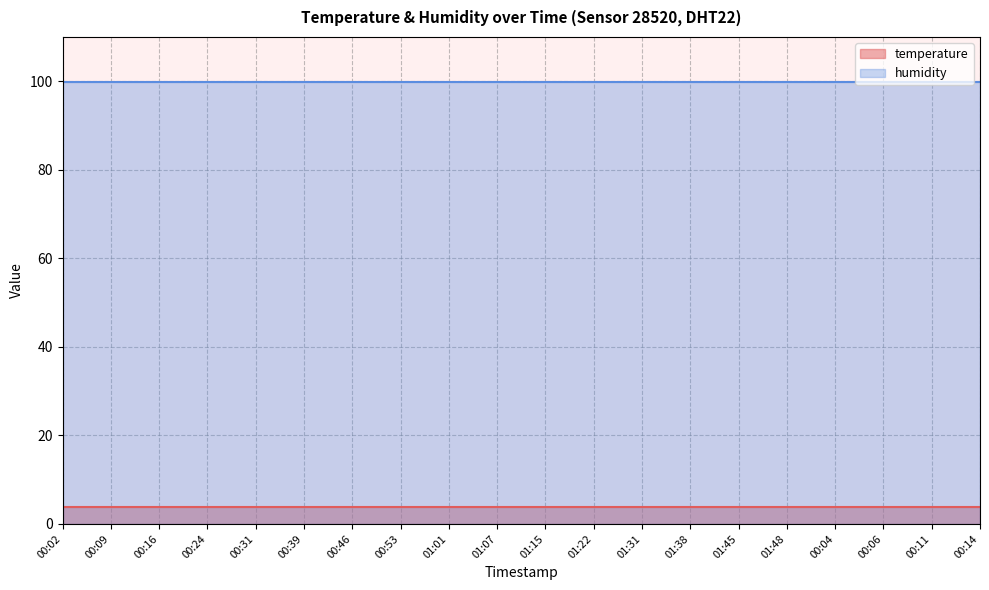

What is the smallest value displayed?

3.9